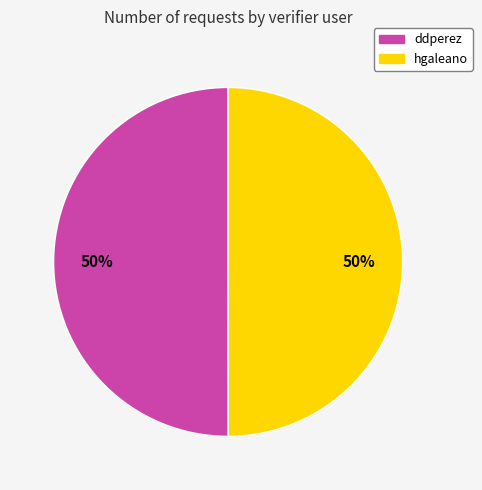

Approximately how many times larger is the value at hgaleano compared to ddperez?

1.0